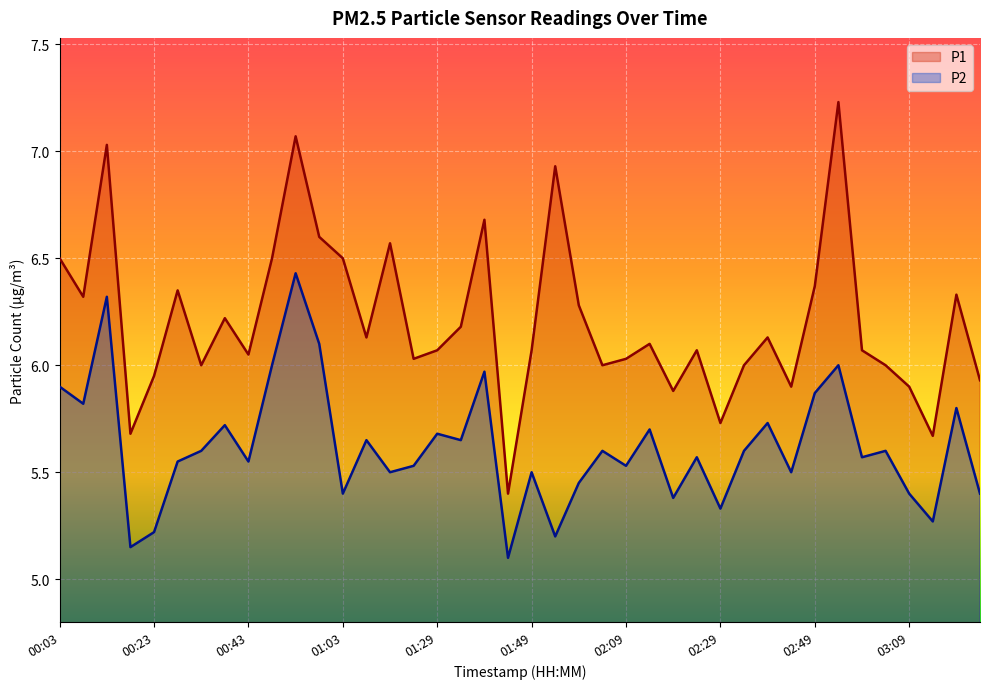

What is the difference between the second highest and second lowest values in the P1 series?

1.4